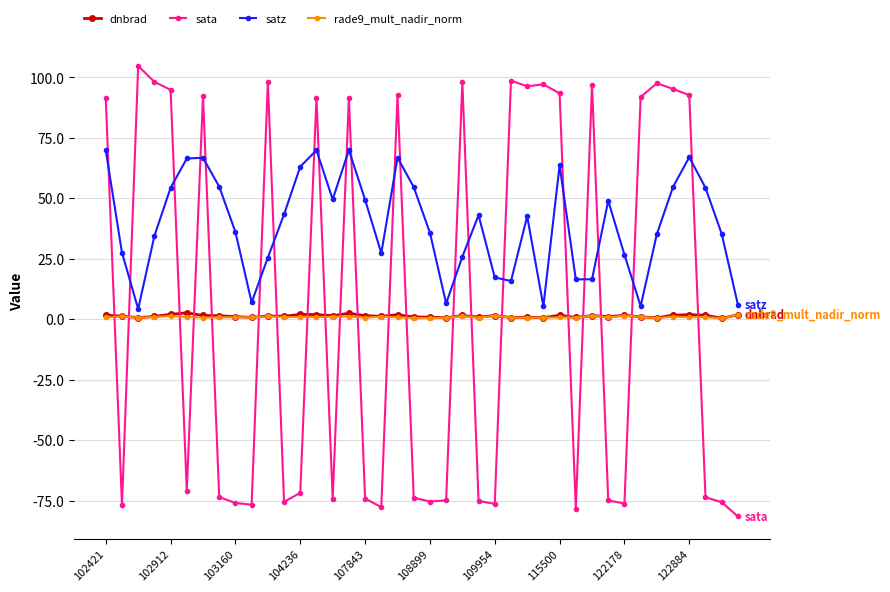

How many data points in satz are above 42?

20